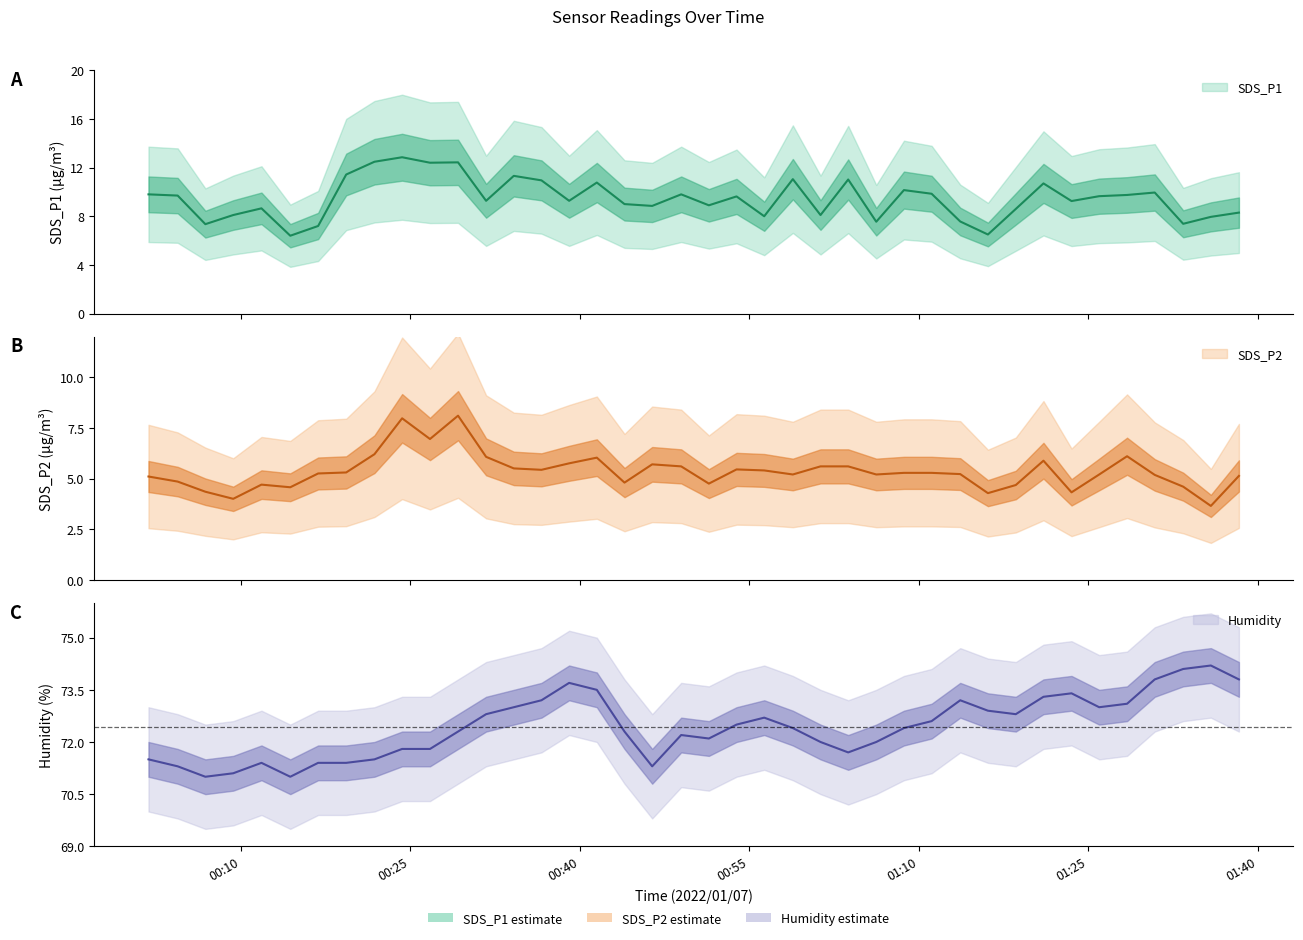

True or false: SDS_P1 and Humidity cross at least once.

False